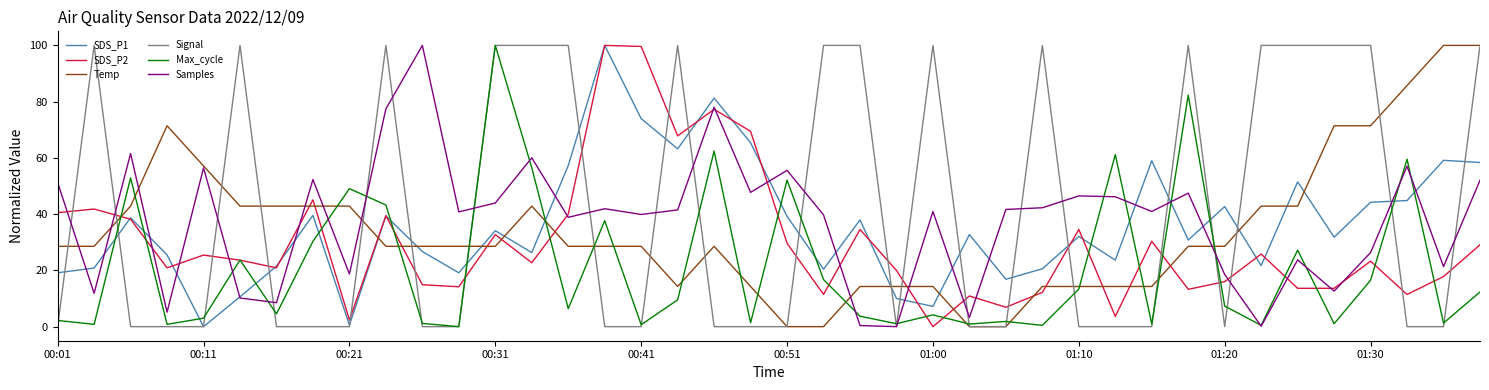

How many times do SDS_P2 and Signal cross each other?

21